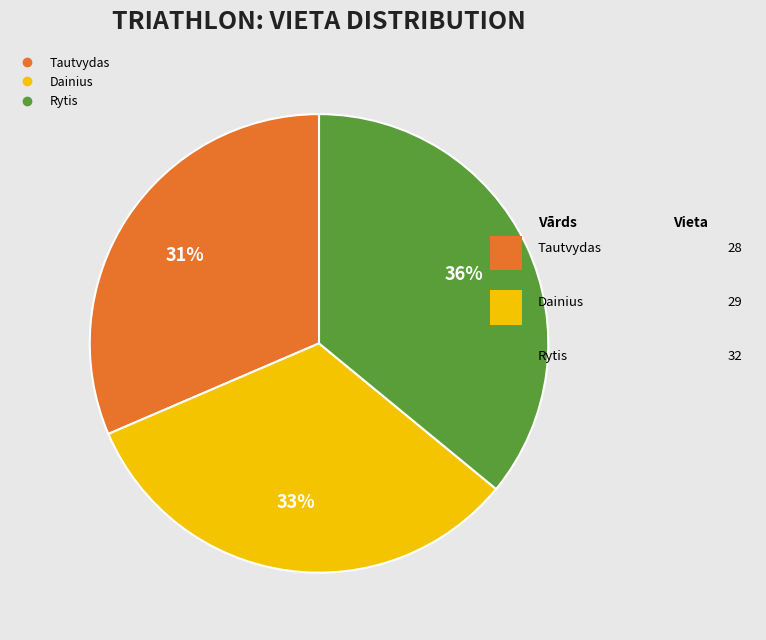

The Dainius slice represents 45% of the pie. True or false?

False